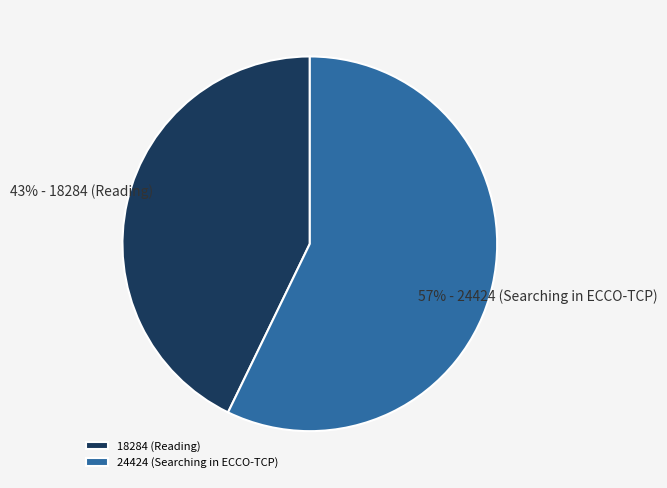

Which category has the biggest portion of the pie?

24424 (Searching in ECCO-TCP)